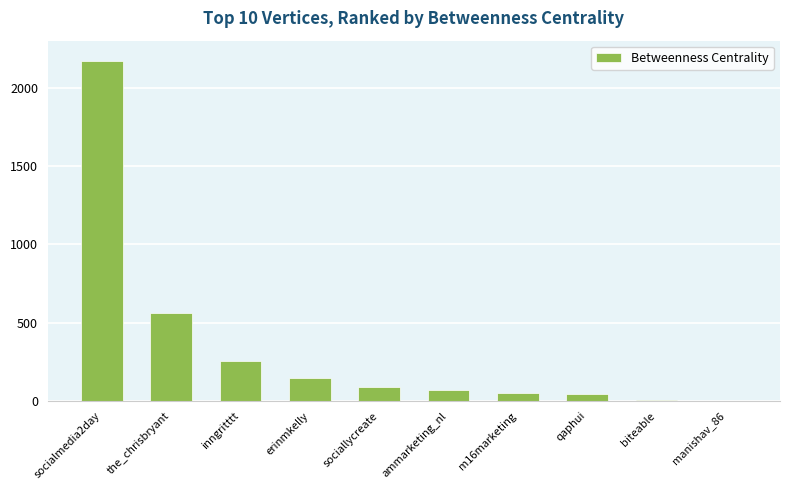

The value at socialmedia2day is 1081.2. True or false?

False